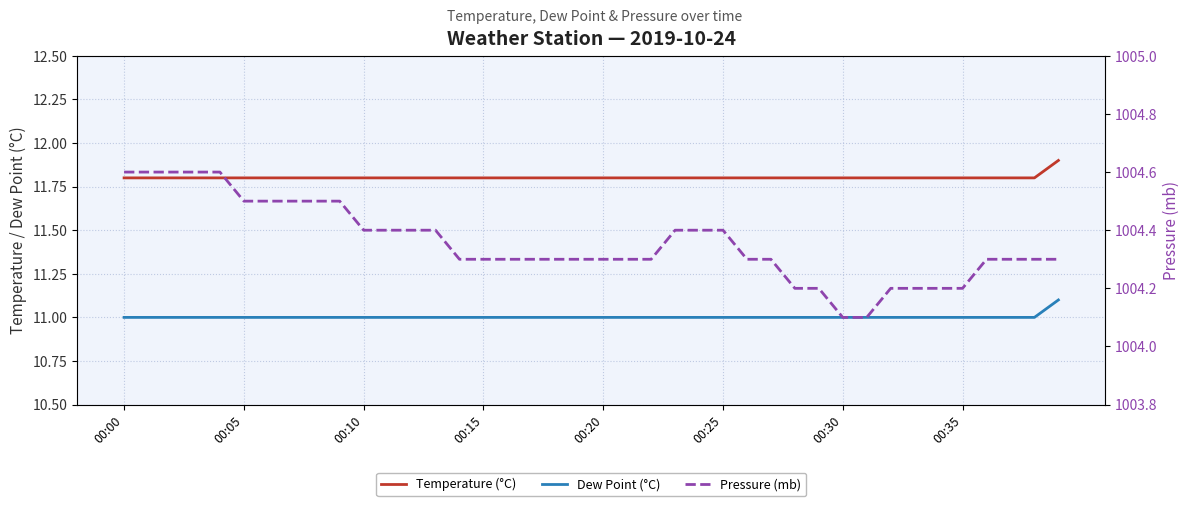

How many series are shown in this chart?

3